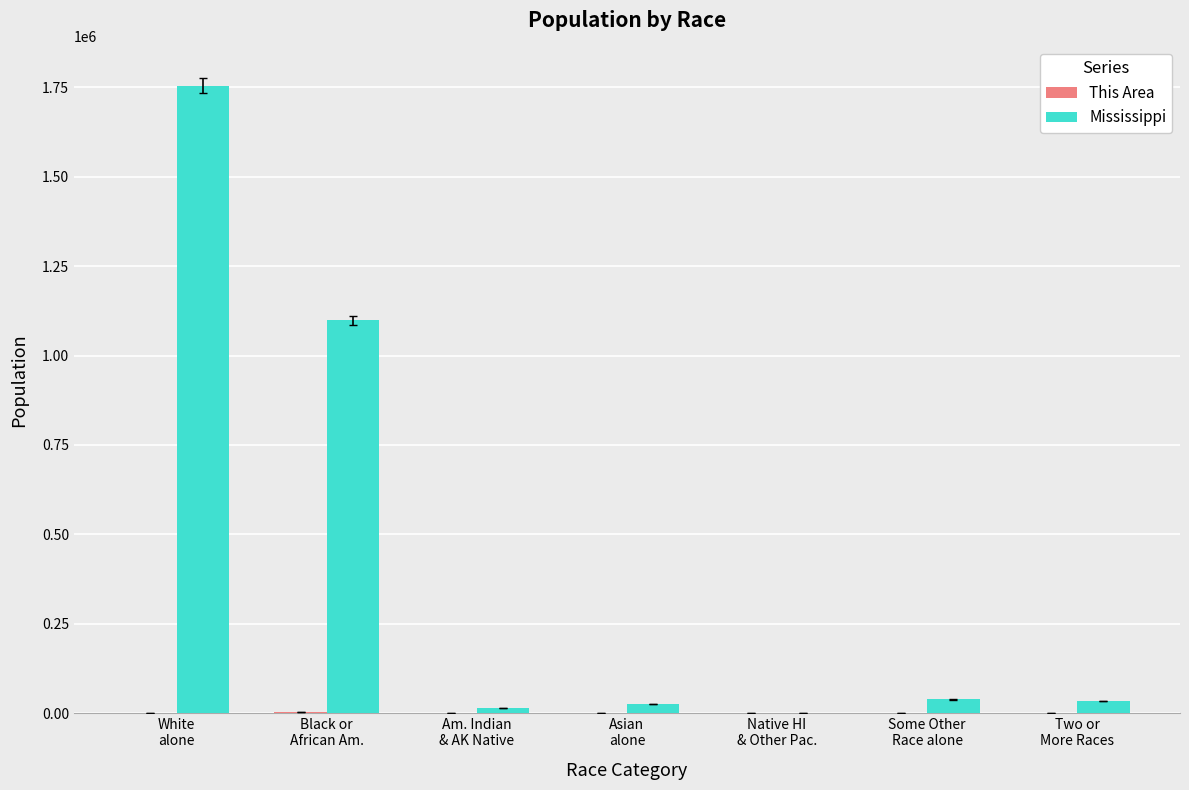

Which series has the largest total across all categories?

Mississippi